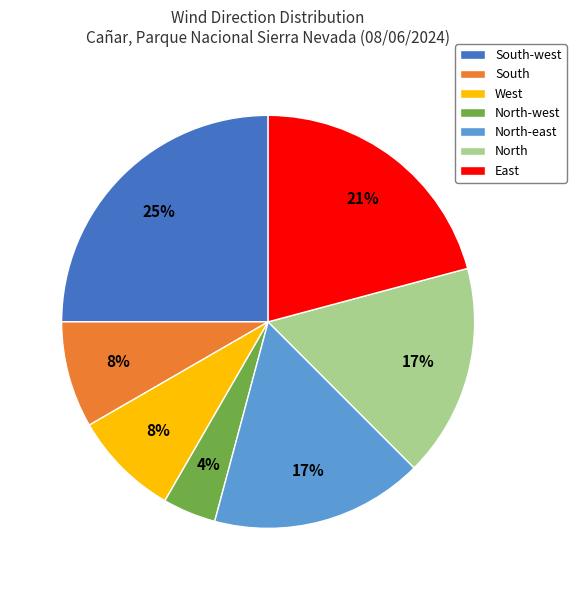

Do East and North together represent more than half of the pie?

No